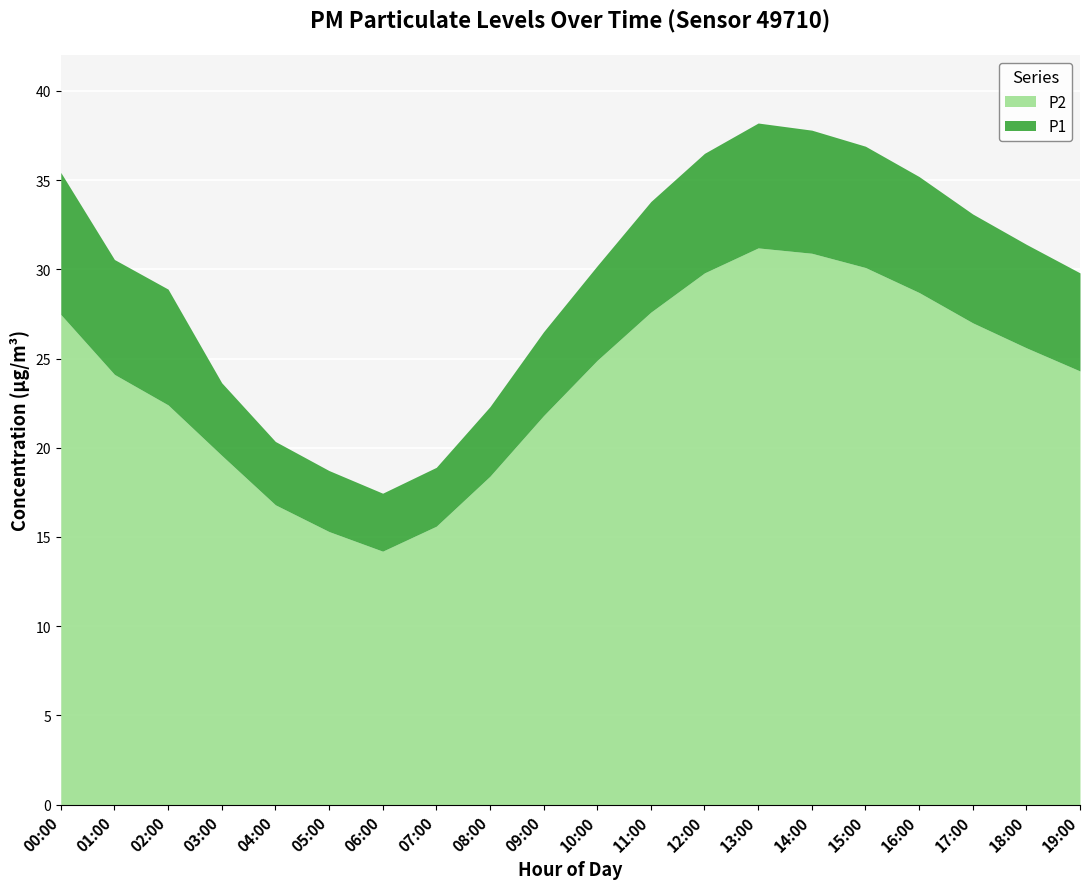

True or false: P1 has more than 2 points higher than both neighbors.

False